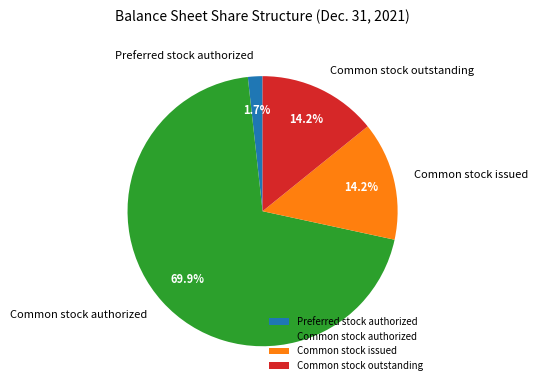

Which slice is the largest?

Common stock authorized